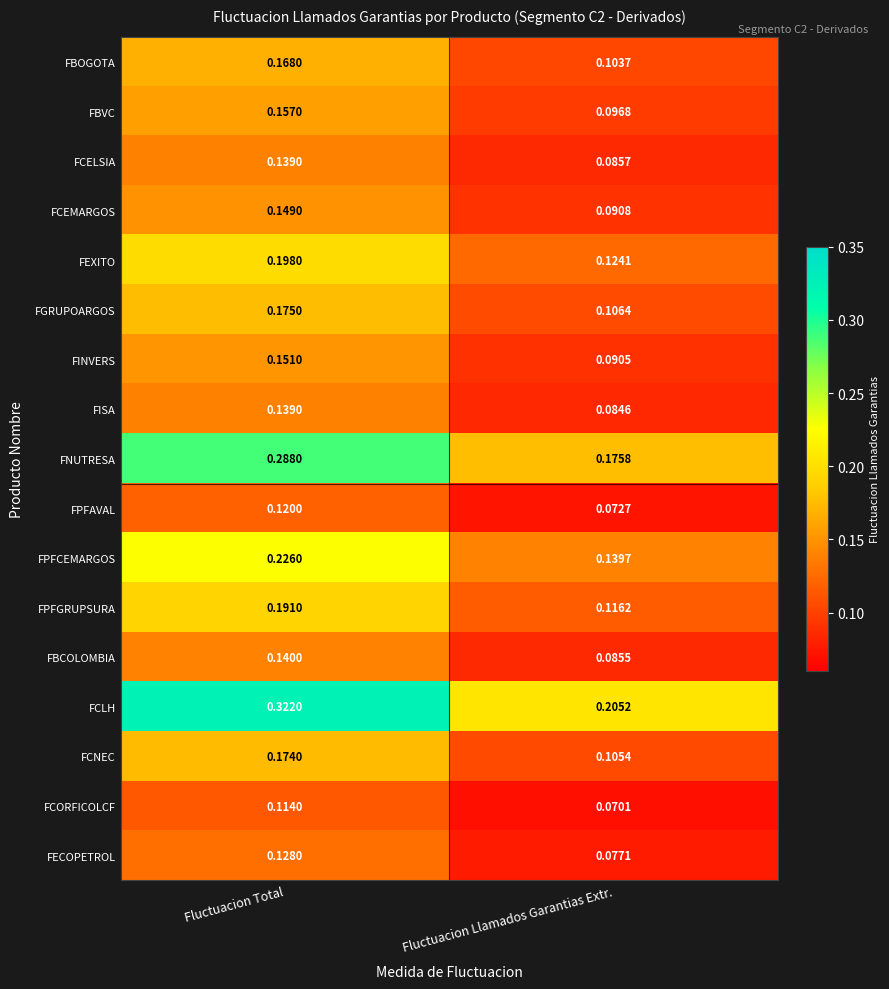

Between Fluctuacion Total and Fluctuacion Llamados Garantias Extr., which series saw the biggest shift?

FCLH